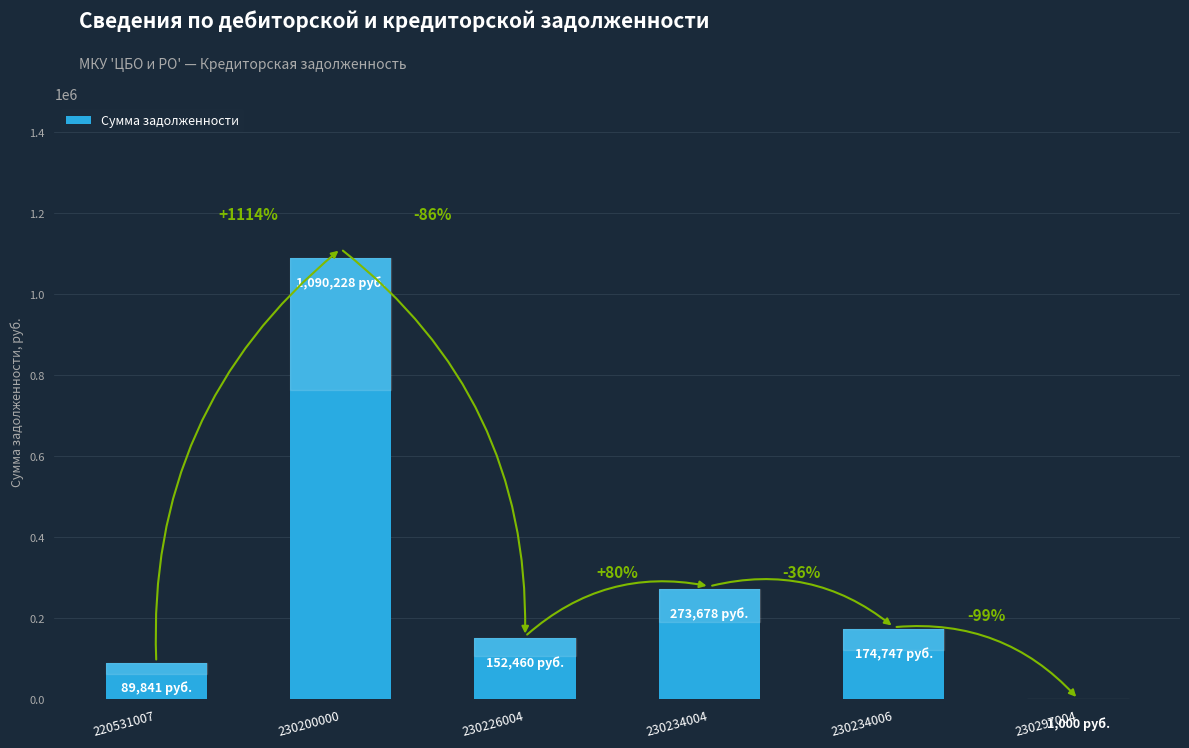

Which has a higher value, 230226004 or 230234006?

230234006